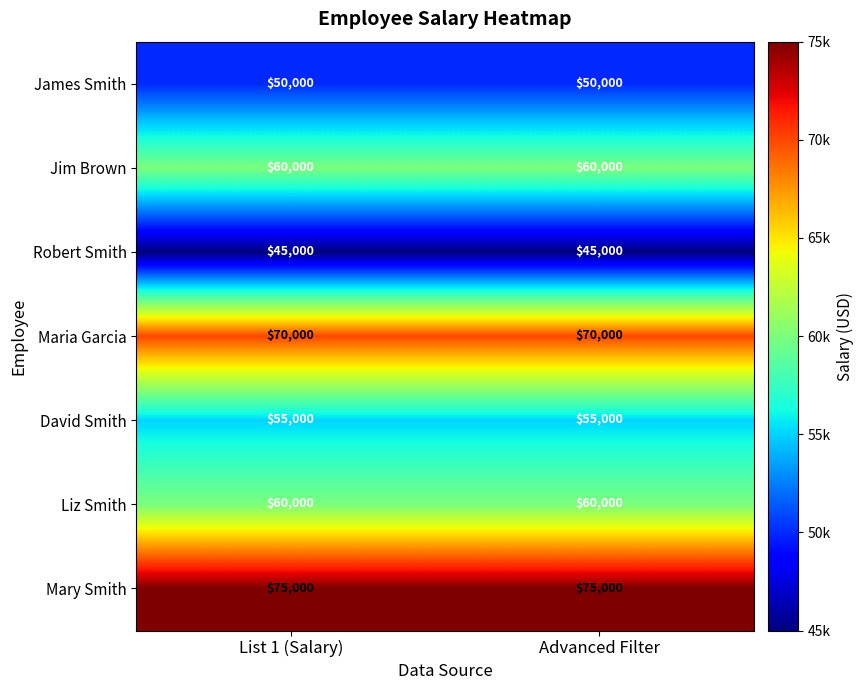

What is the difference between the highest and lowest values at Advanced Filter?

30000